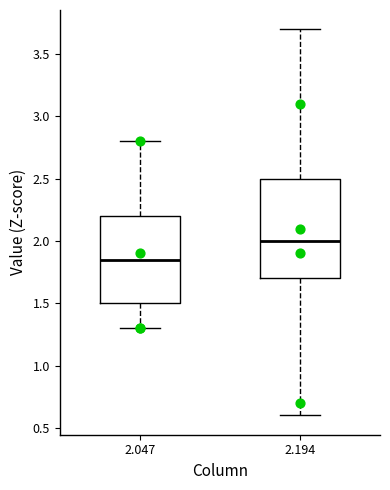

Comparing the boxes themselves (not the whiskers), which one is the tallest?

2.194